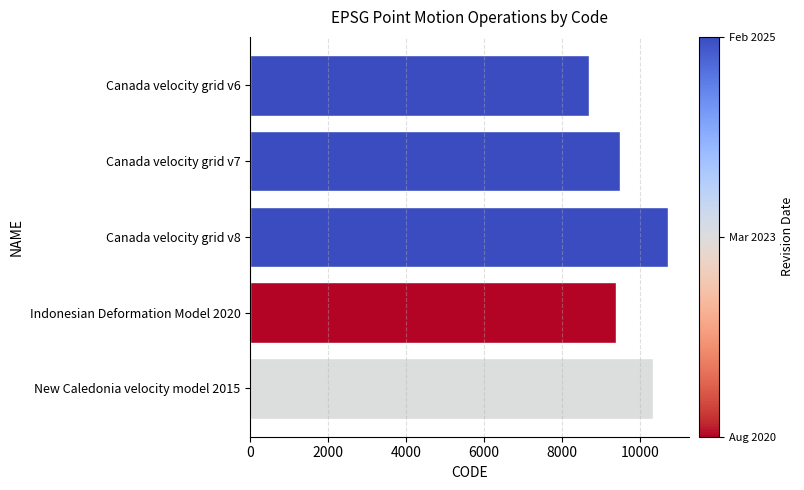

Reading bottom to top, what are all the values shown in this chart?

10323	9375	10707	9483	8676